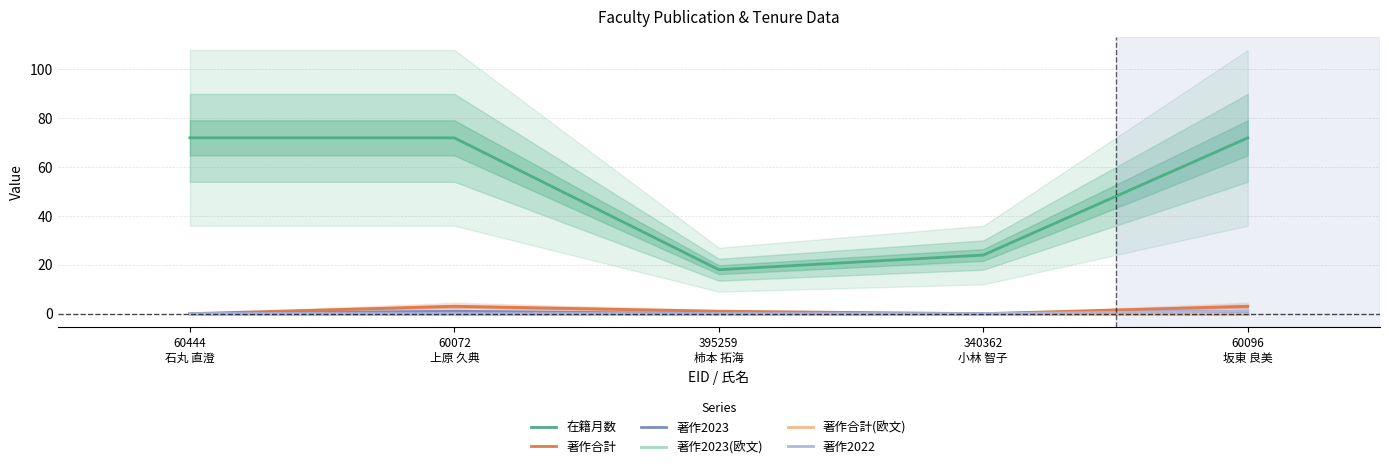

What are all the series names shown in the legend?

在籍月数, 著作合計, 著作2023, 著作2023(欧文), 著作合計(欧文), 著作2022